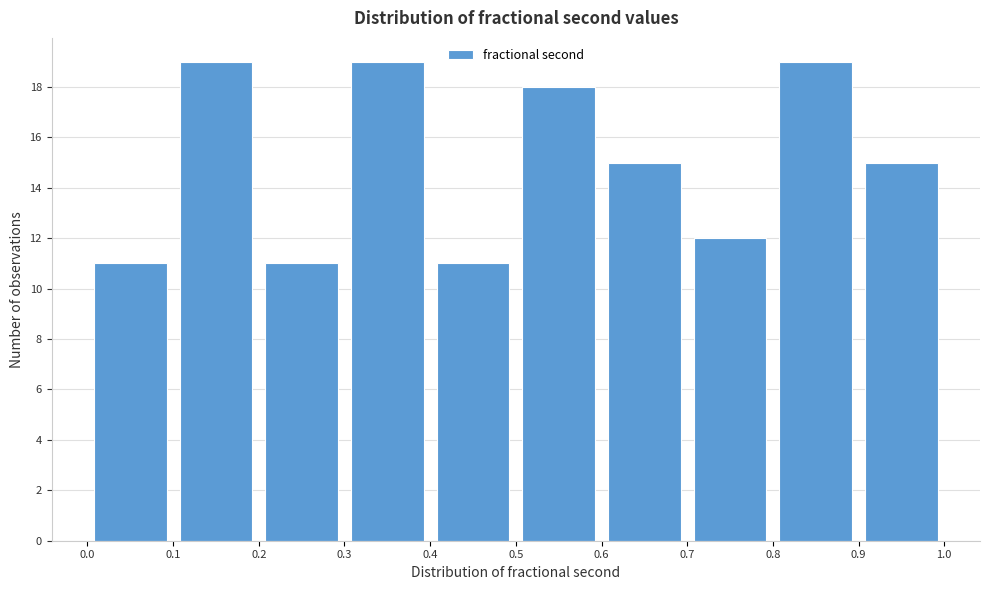

How tall is the bar that spans 0.3 to 0.4 on the x-axis? The values are not printed on the chart, so give them approximately, as read against the axis.

19